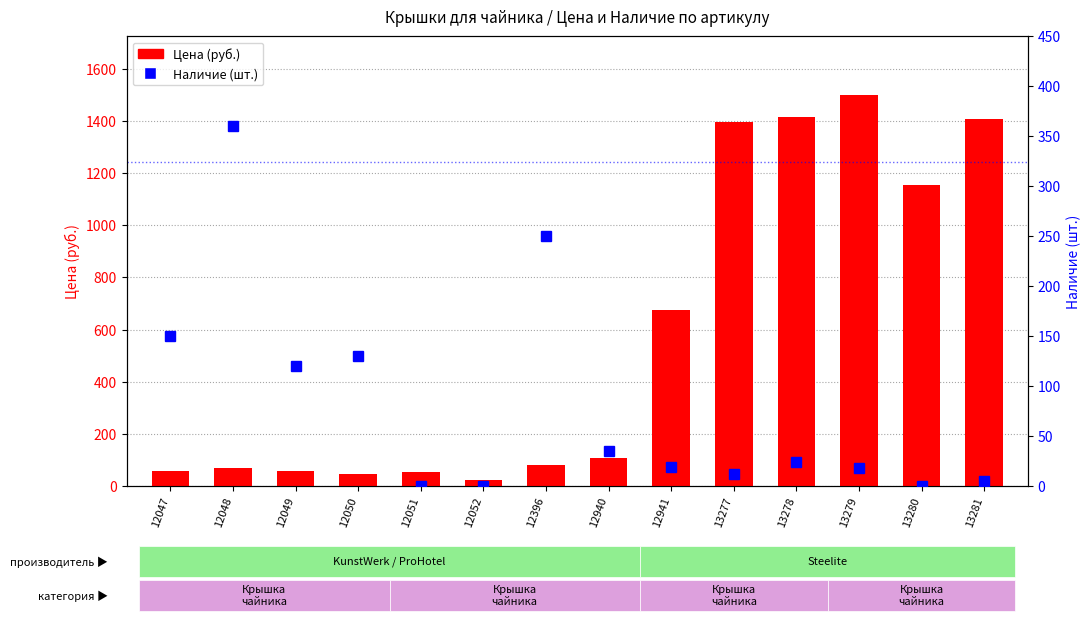

The value of Наличие (шт.) at 13277 is 6. True or false?

False